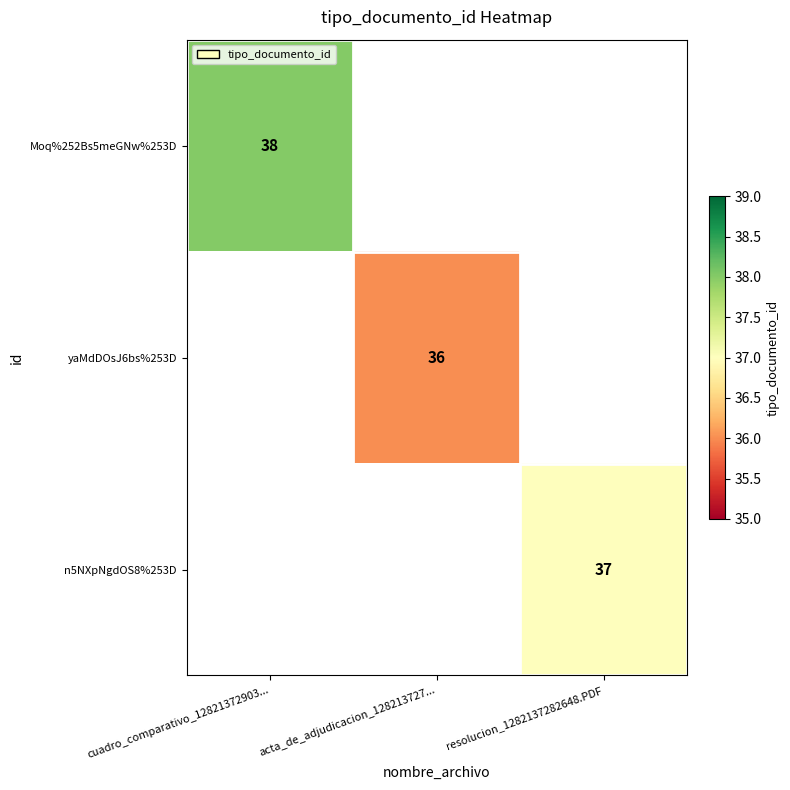

How many data points does each series have?

3